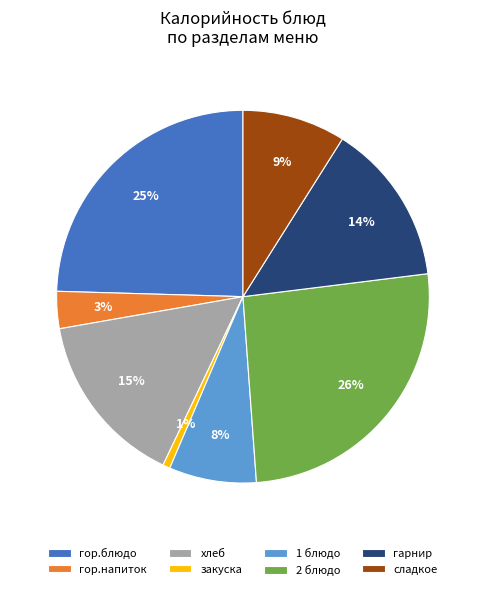

Approximately how many times larger is the value at хлеб compared to сладкое?

1.7